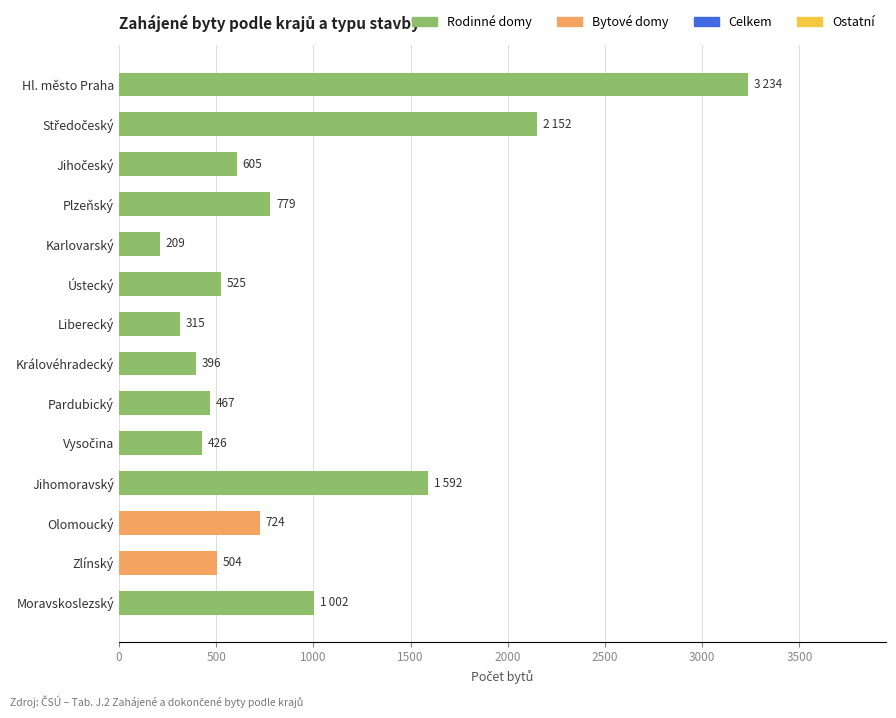

What is the difference between the maximum and second lowest values?

2919